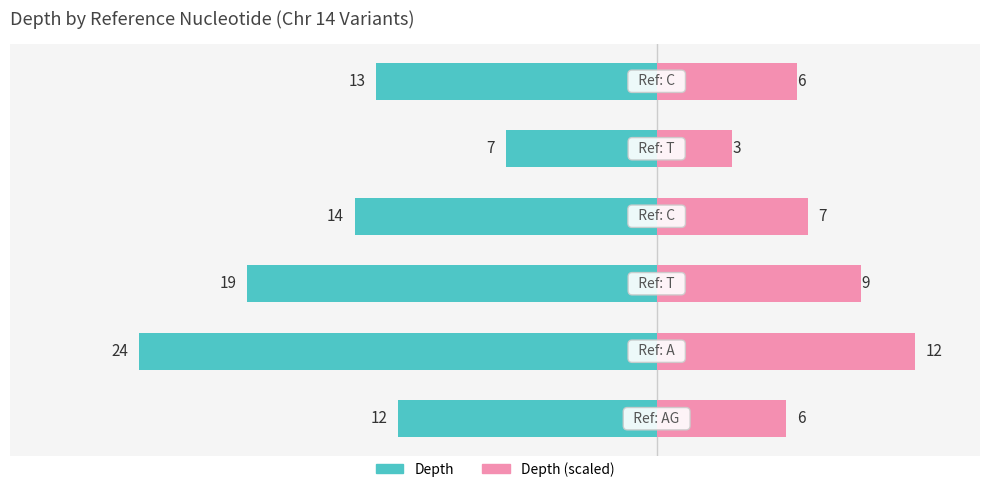

Between 0 and 4, which series saw the biggest shift?

Depth